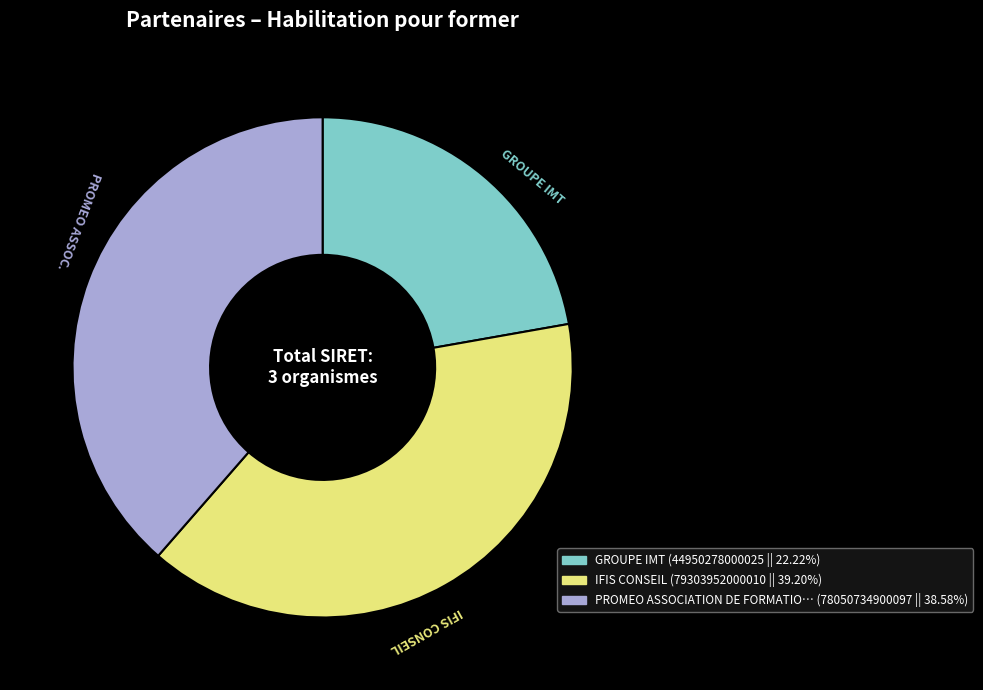

Does any single category account for the majority?

No